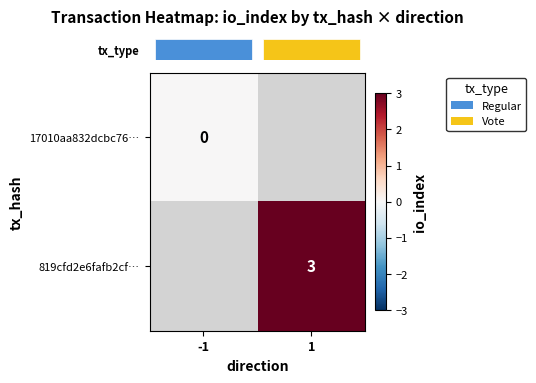

How many categories are shown in the chart?

2